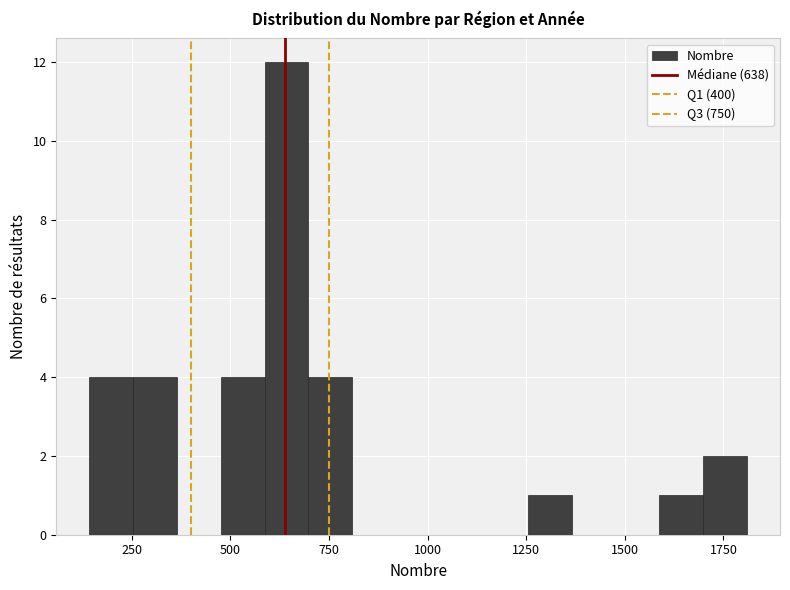

Around what value on the x-axis is the tallest bar? Give the approximate position of its centre, as read against the axis.

650